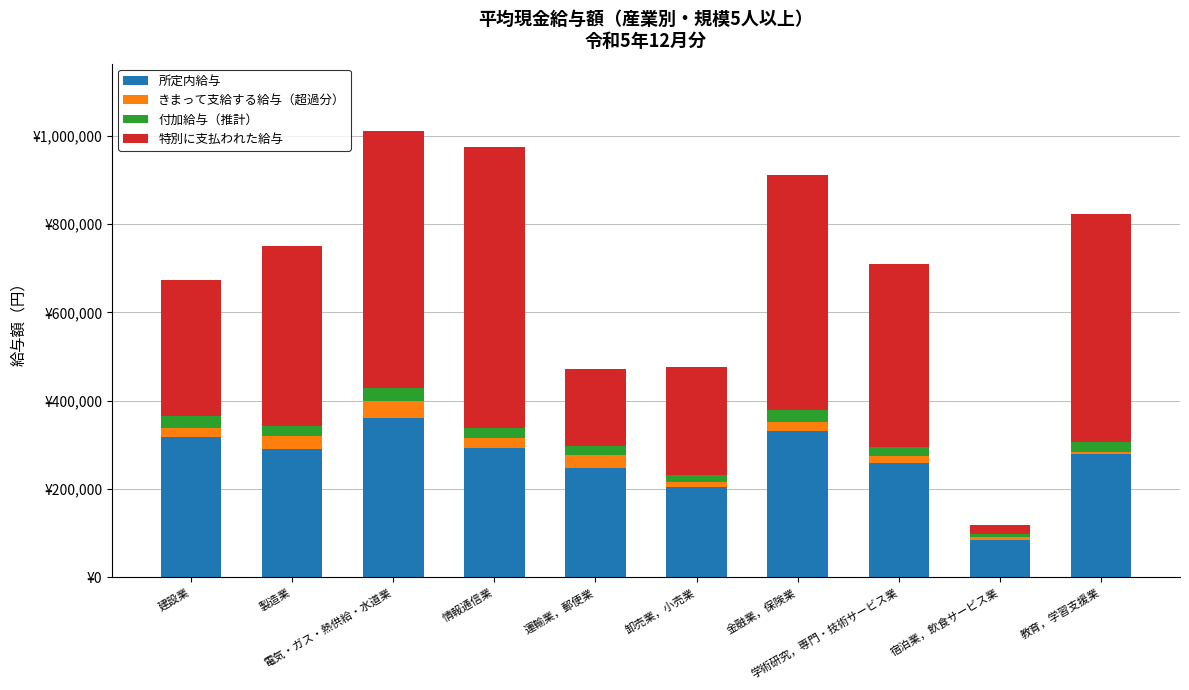

What is the sum of the 付加給与（推計） values at 情報通信業 and 電気・ガス・熱供給・水道業?

52183.3